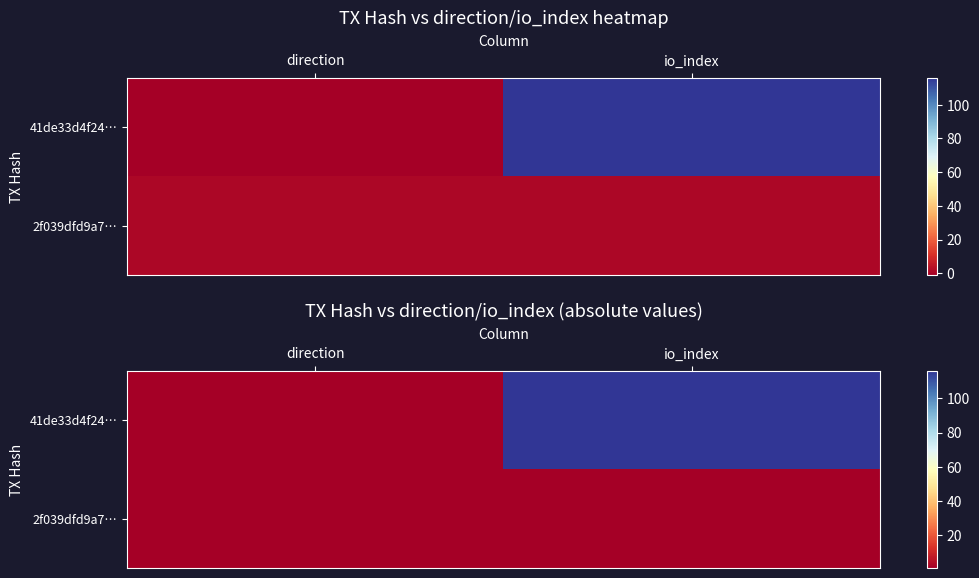

The 2f039dfd9a7… series shows 0 at io_index. True or false?

False